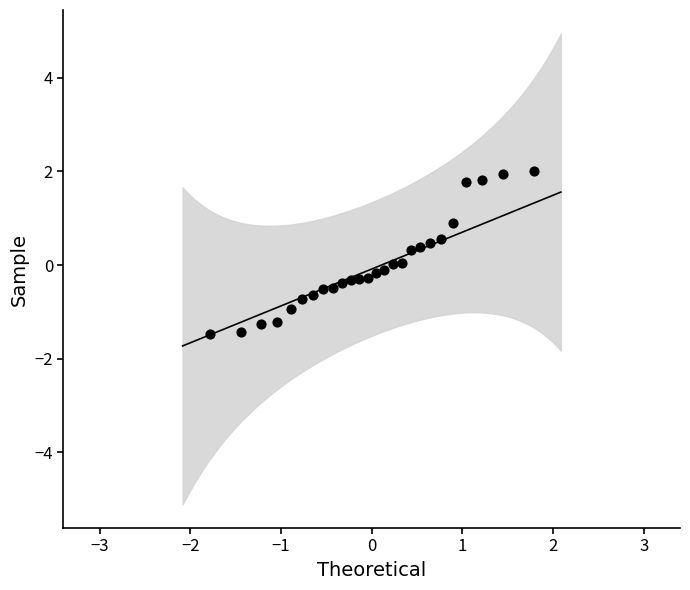

What is the range of Y values (max minus min)?

3.5